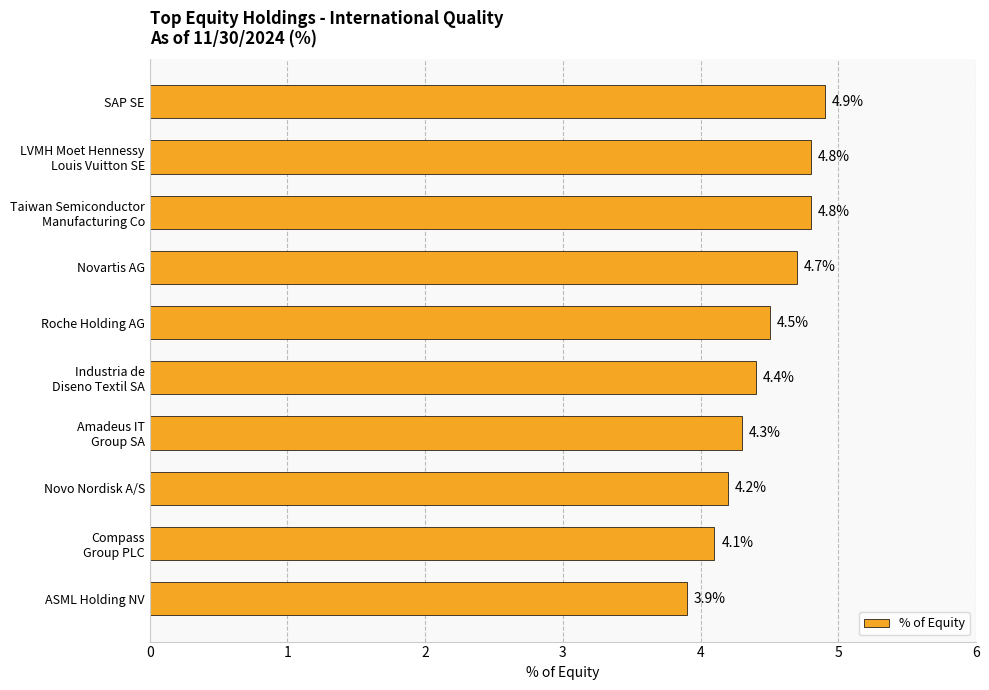

What is the value of the 10th bar from the top?

3.9